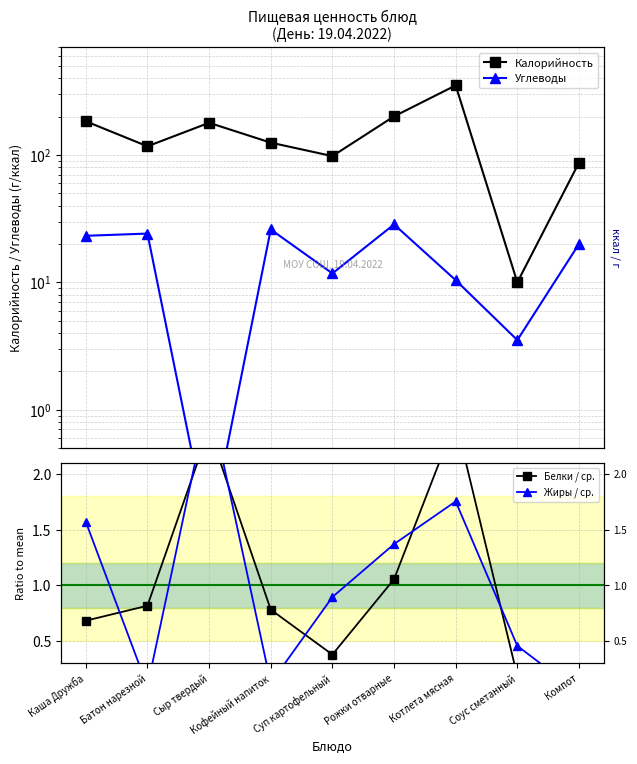

True or false: Углеводы has more than 0 points higher than both neighbors.

True